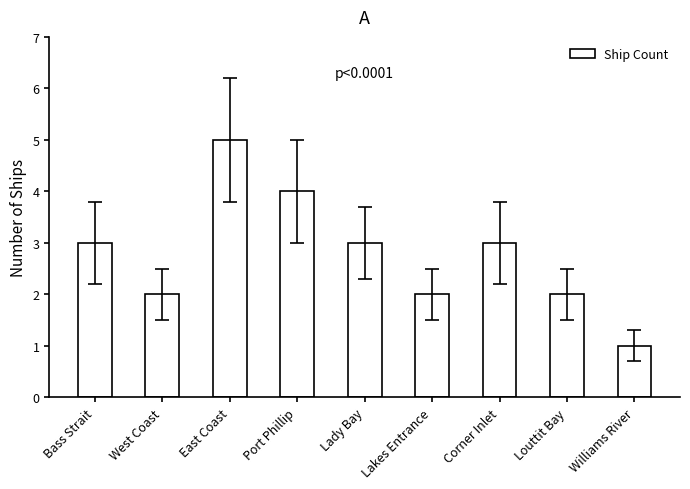

Approximately how many times larger is the value at Corner Inlet compared to Louttit Bay?

1.5